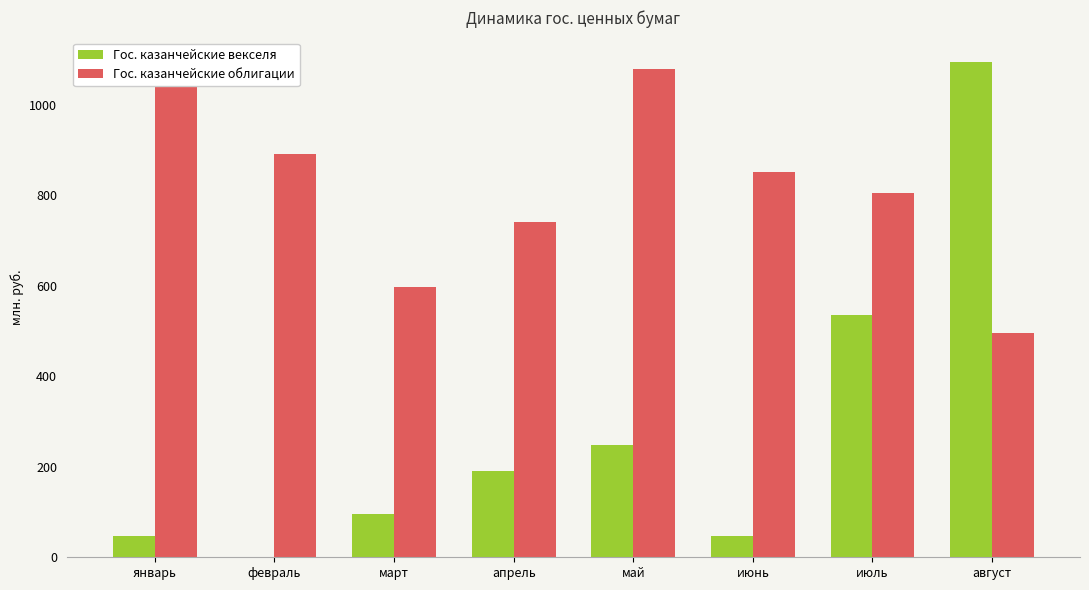

True or false: Гос. казанчейские векселя has a value of 155.7 at март.

False